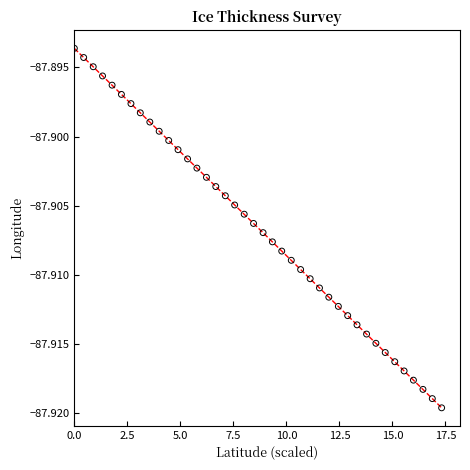

What is the range of X values (max minus min)?

17.3